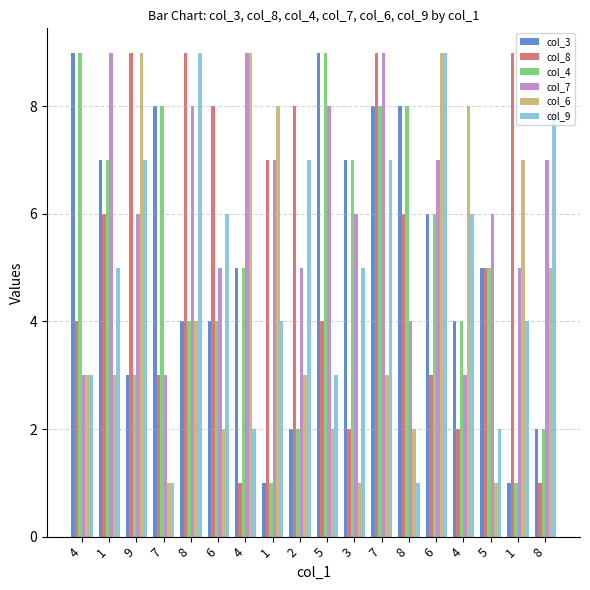

What are all the series names shown in the legend?

col_3, col_8, col_4, col_7, col_6, col_9